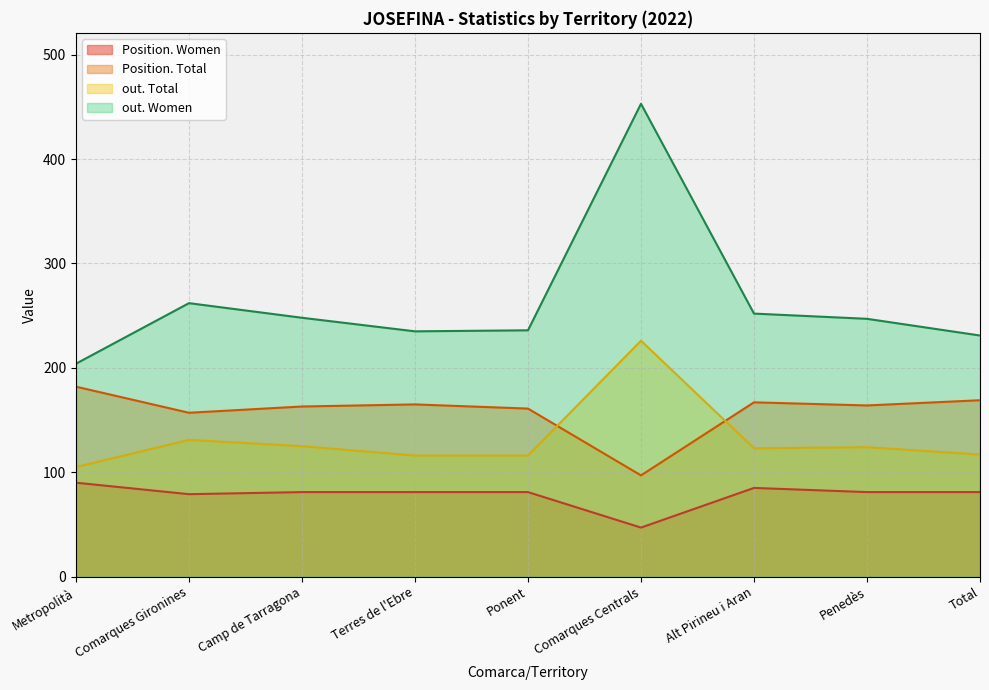

At which label is out. Total closest to 165?

Comarques Gironines